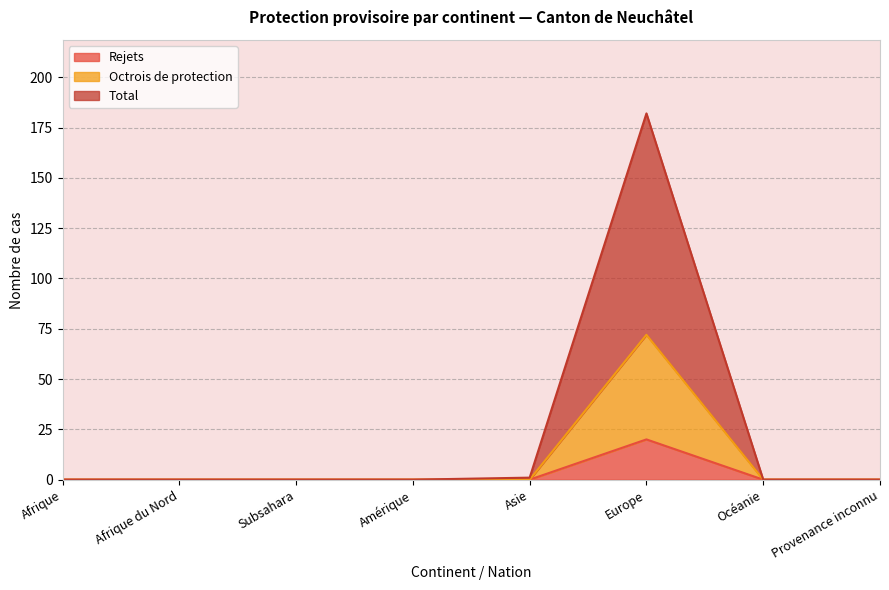

How many categories are shown in the chart?

8